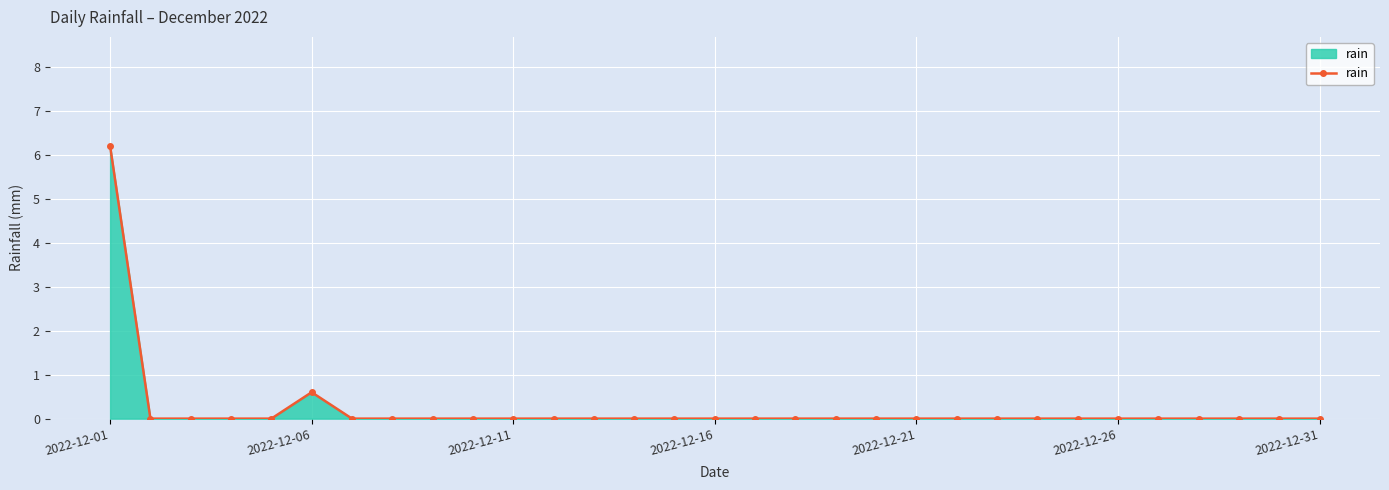

True or false: there are more than 0 points higher than both neighbors.

True